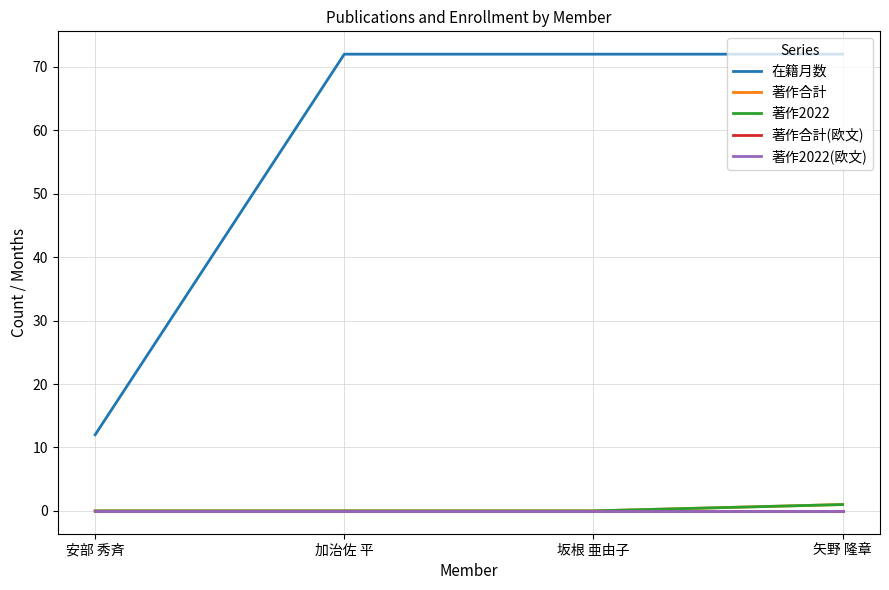

Is it true that 著作合計(欧文) equals 0 at 矢野 隆章?

True